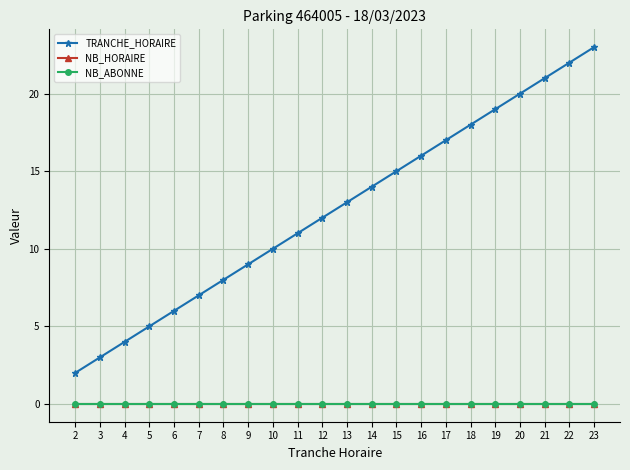

At how many categories does at least one series exceed 12?

11